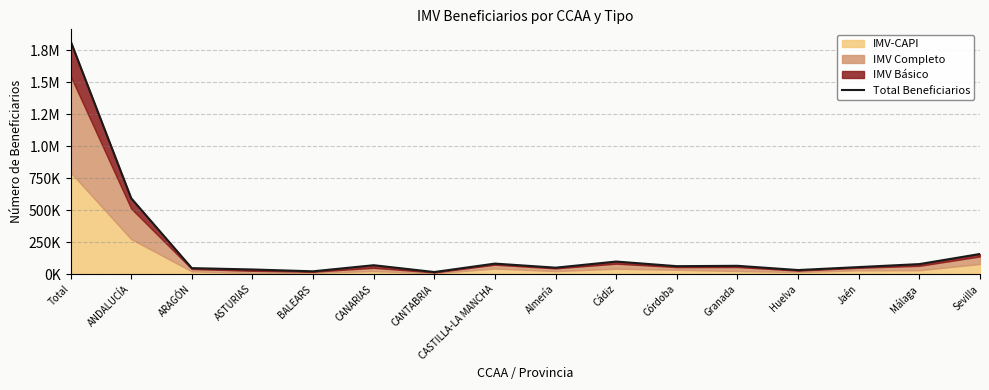

List the labels in order of value, smallest first.

CANTABRIA, BALEARS, Huelva, ASTURIAS, ARAGÓN, Almería, Jaén, Córdoba, Granada, CANARIAS, Málaga, CASTILLA-LA MANCHA, Cádiz, Sevilla, ANDALUCÍA, Total